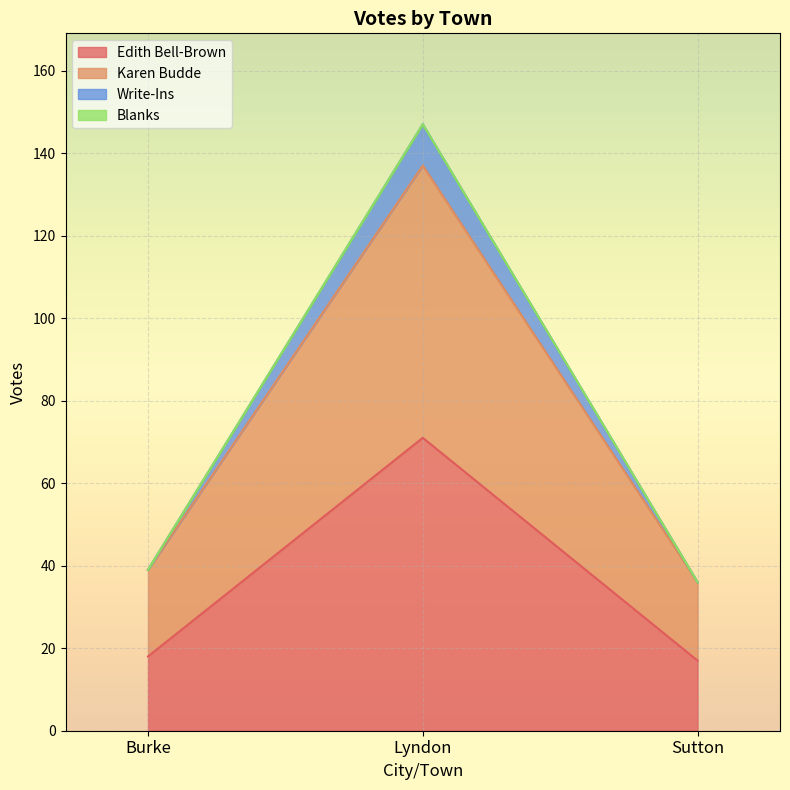

True or false: Karen Budde has a value of 59 at Burke.

False